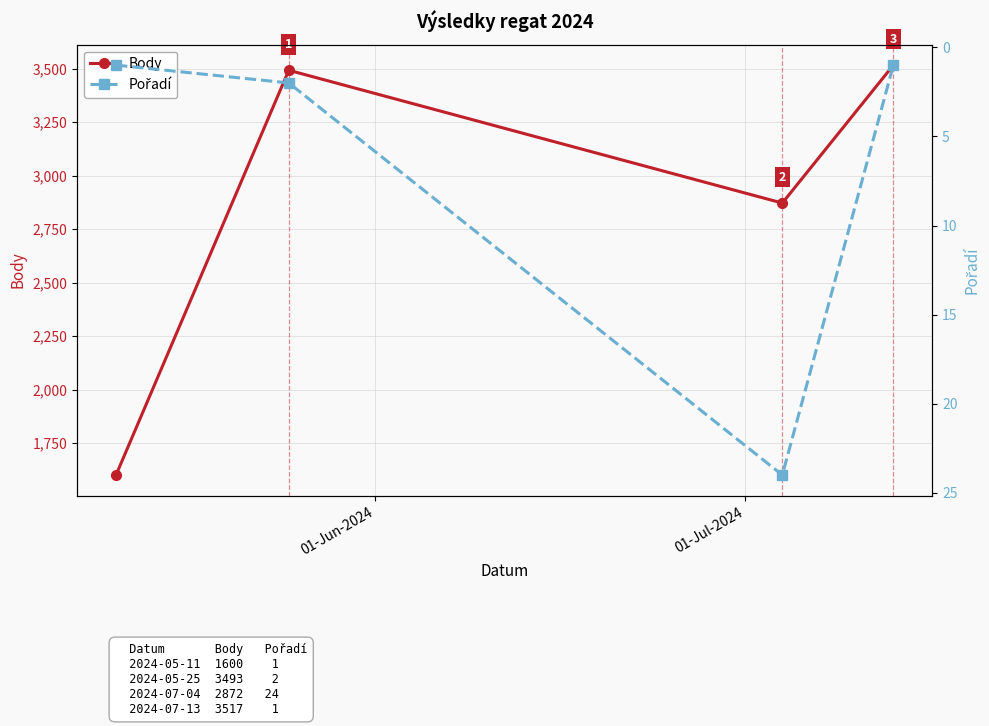

What is the value of the Body point at the 3rd from the left?

2872